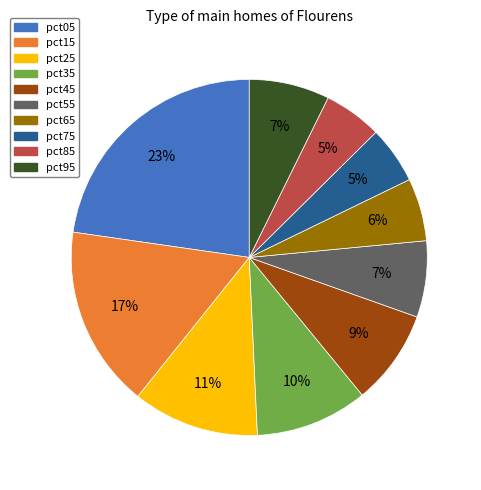

Do pct55 and pct65 together represent more than half of the pie?

No